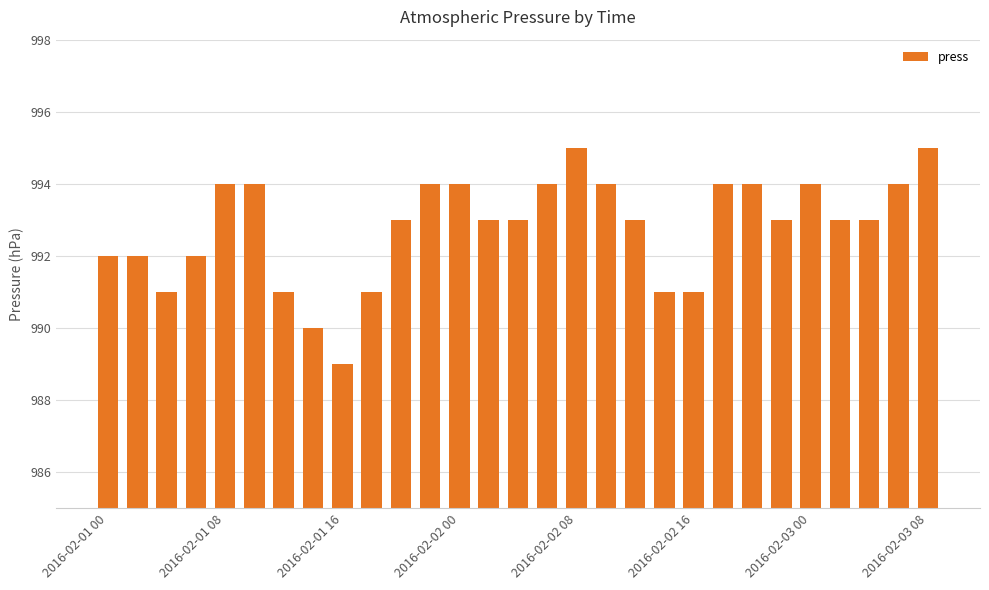

How many categories are shown in the chart?

29